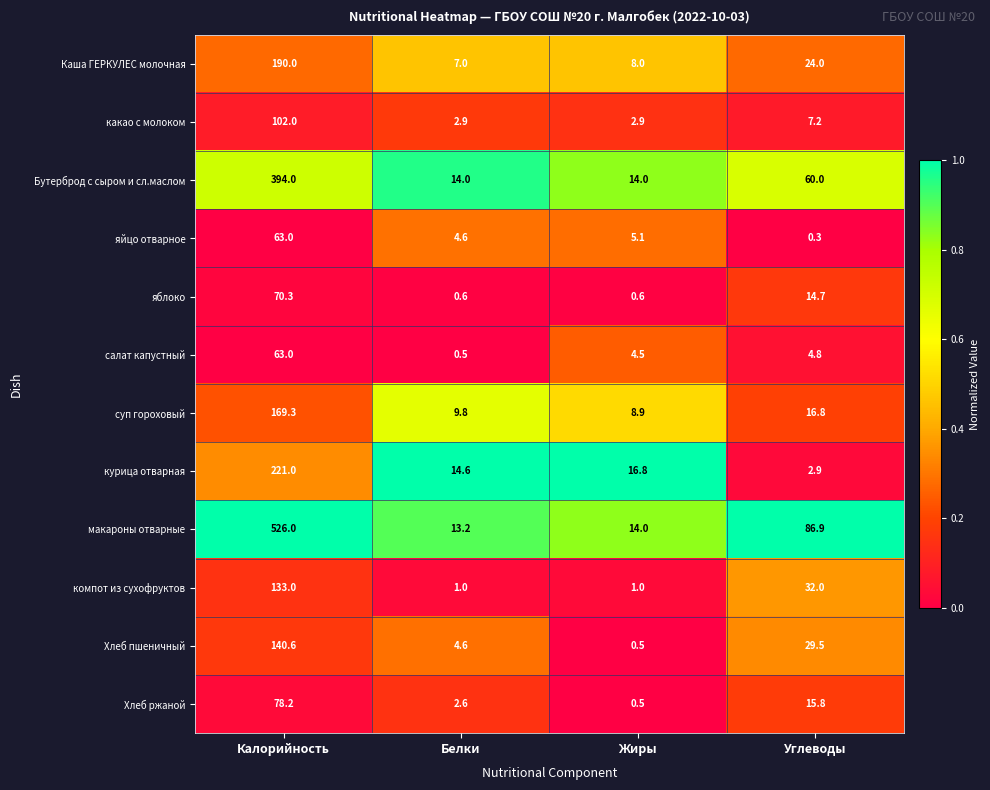

Where does the Хлеб ржаной series first go above 15?

Калорийность